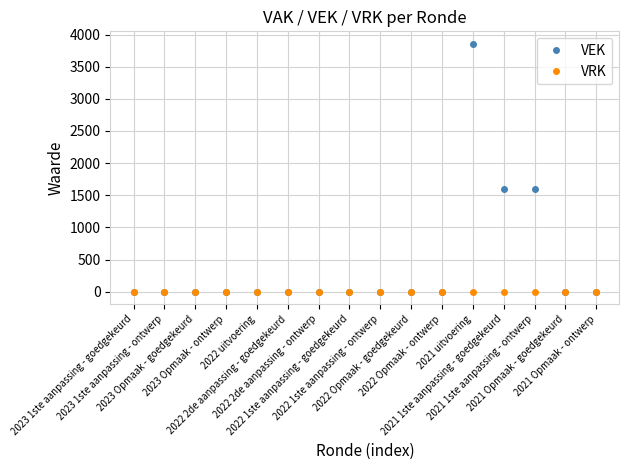

Does the chart have visible grid lines?

Yes